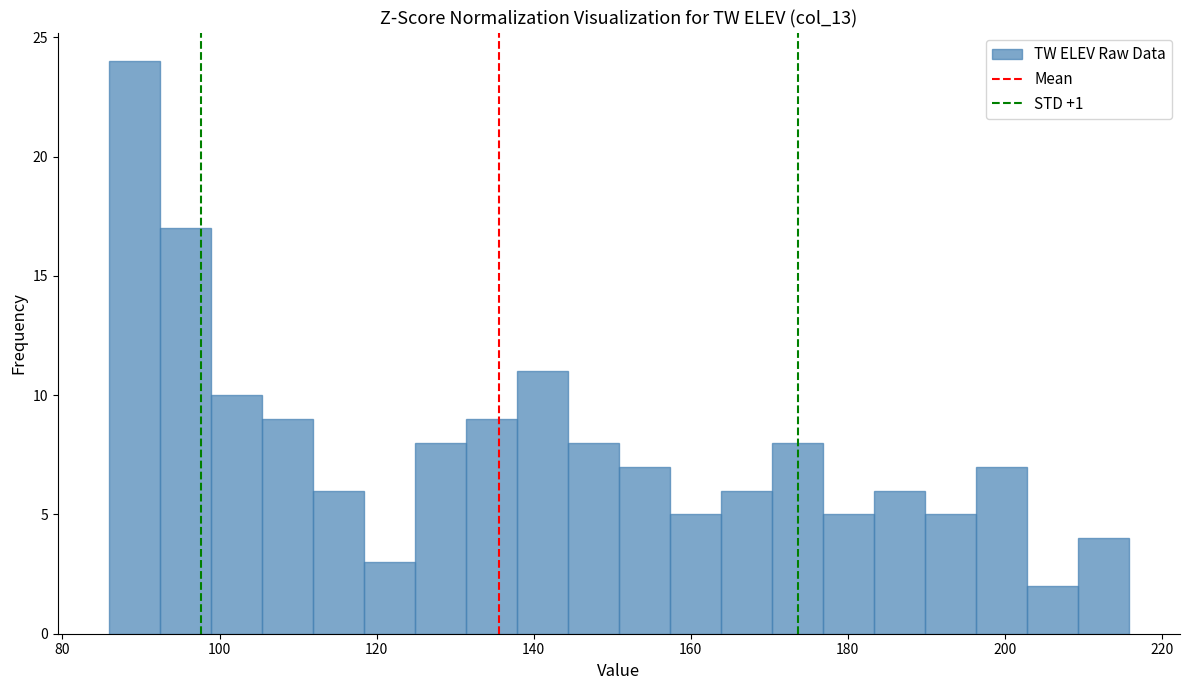

Around what value on the x-axis is the tallest bar? Give the approximate position of its centre, as read against the axis.

90